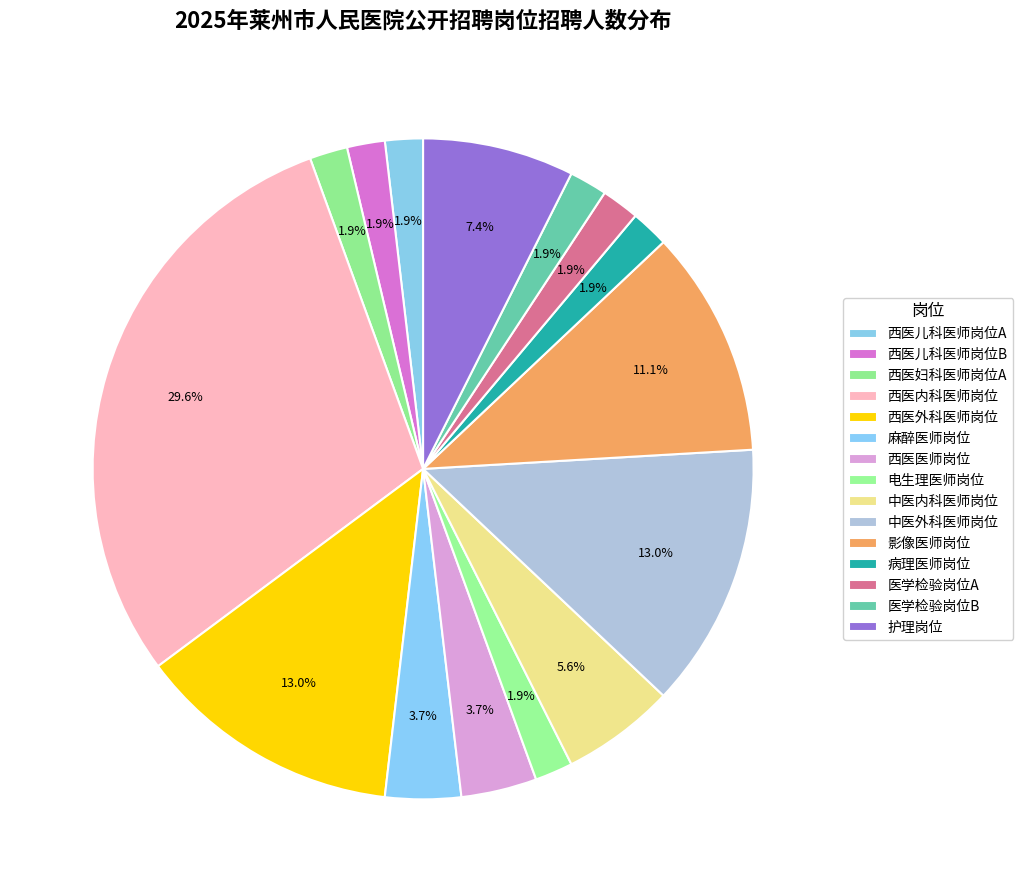

Approximately how many times larger is the value at 医学检验岗位B compared to 西医妇科医师岗位A?

1.0